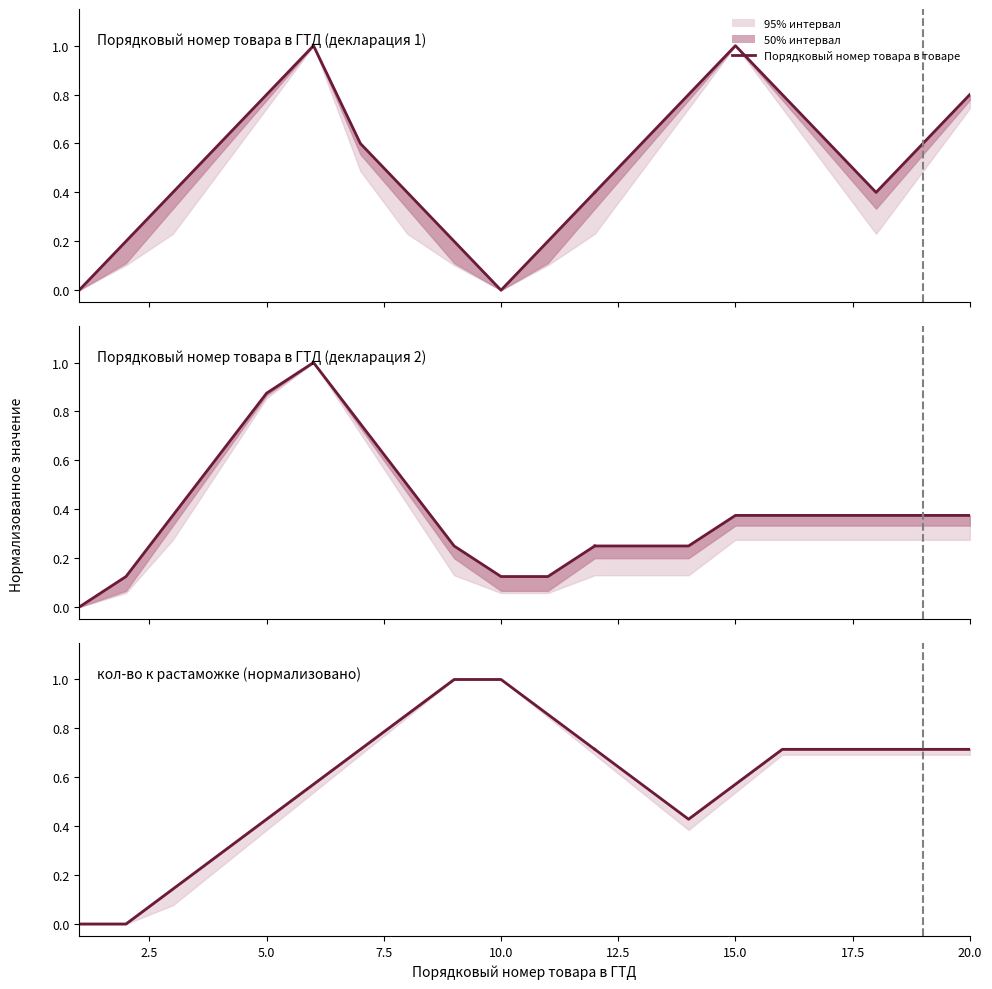

What is the sum of all values?

6.6